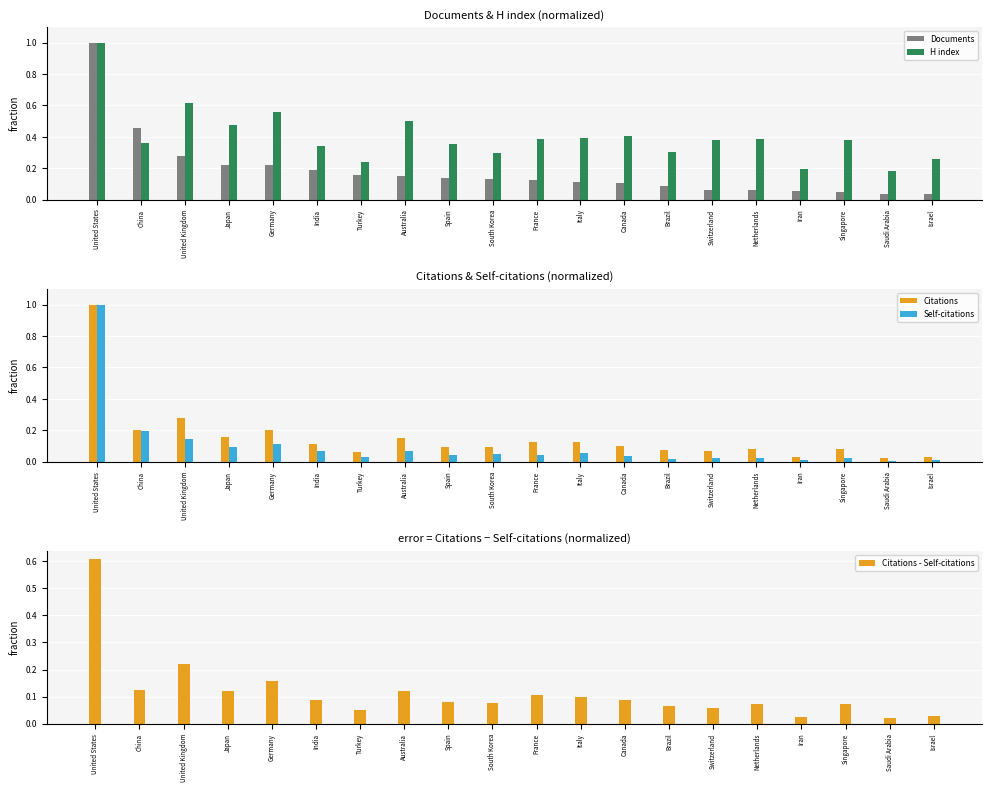

Which series has the widest spread of values?

Self-citations